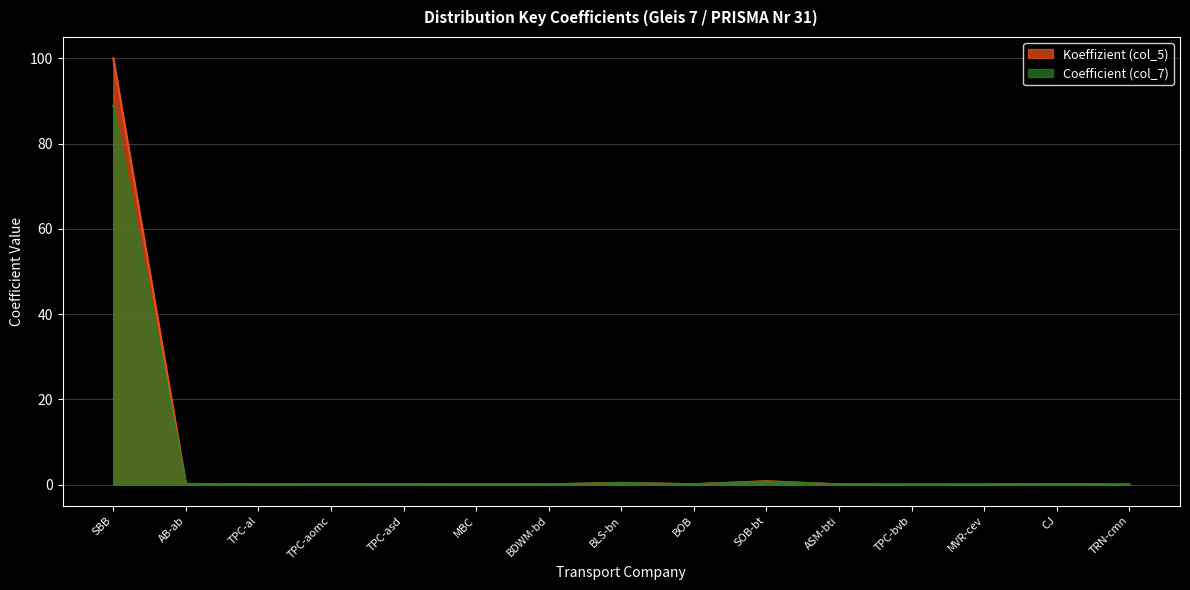

Which category has the highest value across all series?

SBB